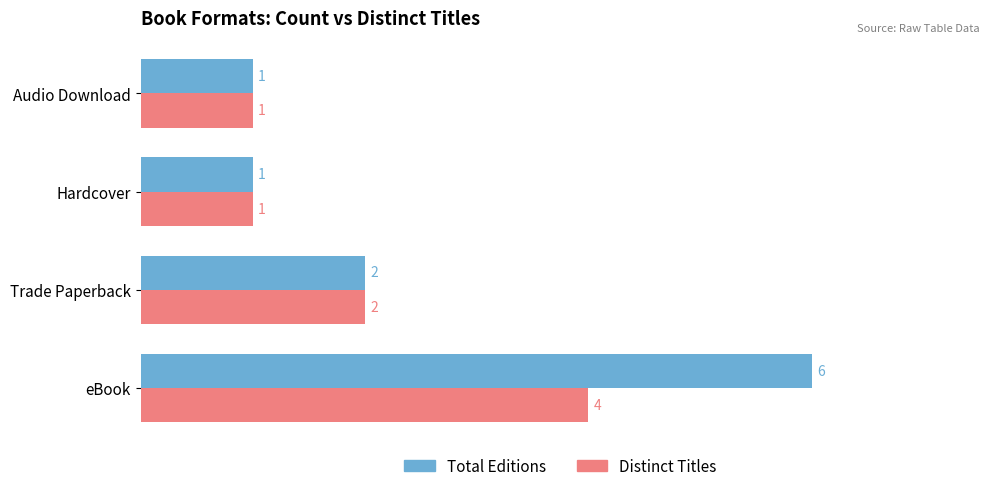

What is the total value across all series at eBook?

10